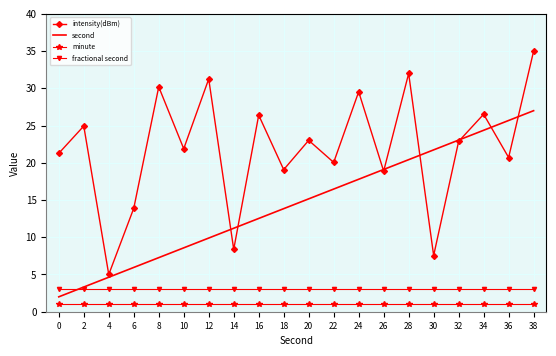

True or false: second and minute intersect in this chart.

False